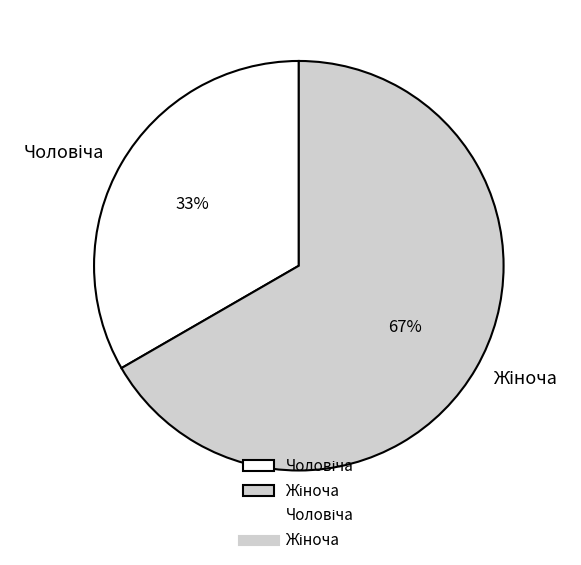

Is there any slice that represents more than half of the pie?

Yes